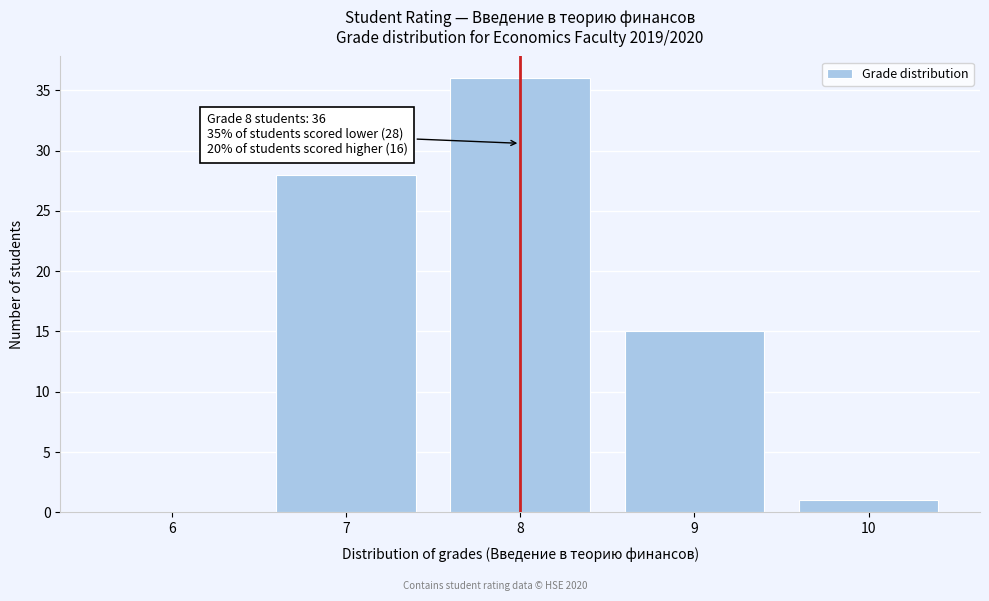

Reading left to right, list all the values displayed in this chart.

6=0	7=28	8=36	9=15	10=1